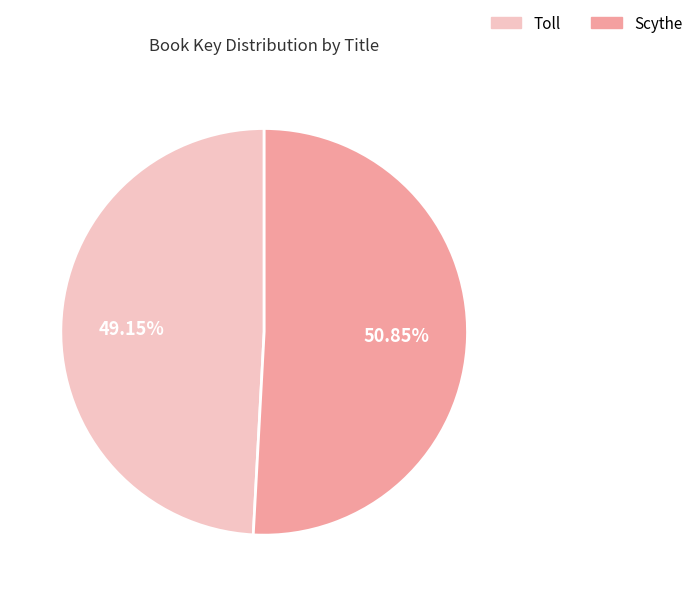

To the nearest percent, what is the difference between the largest and smallest slice percentages?

2%